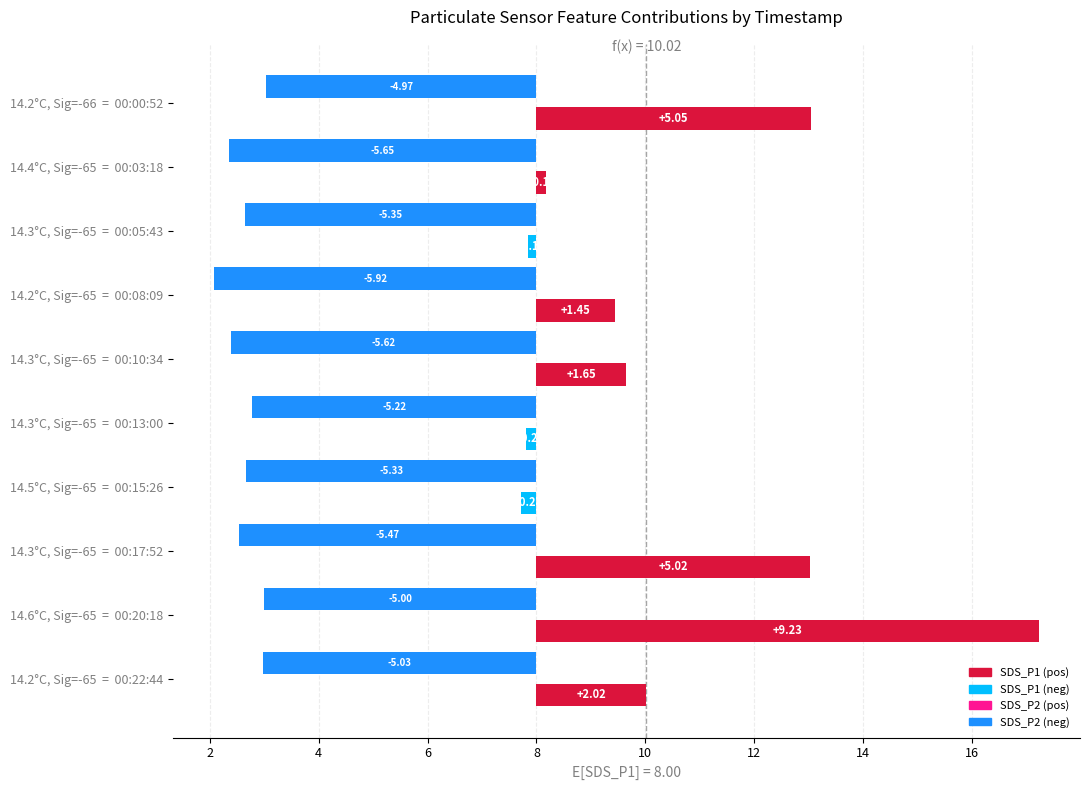

What is the difference between the maximum and second lowest values in the SDS_P1 series?

9.4